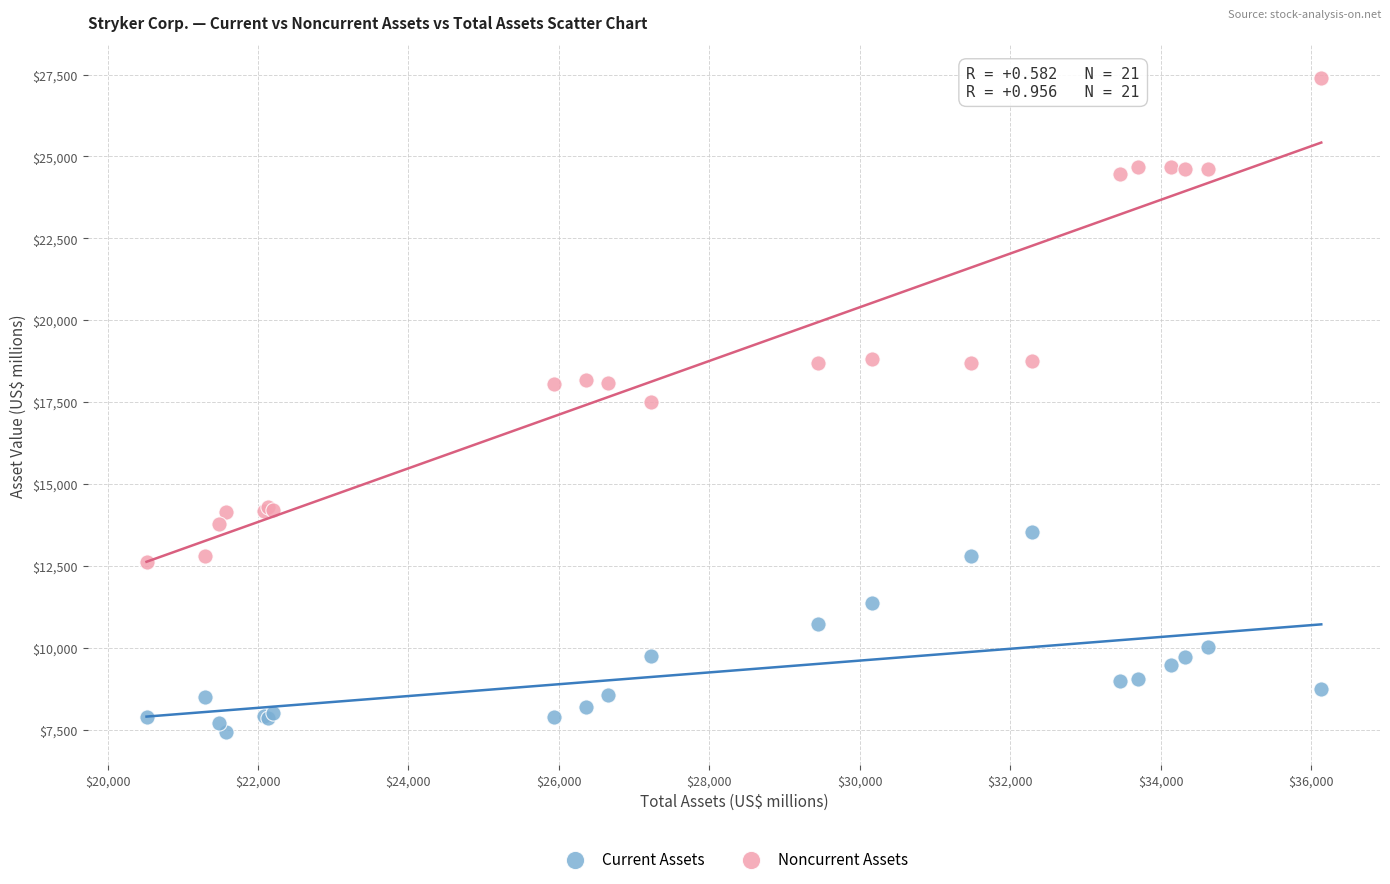

Which series contains the highest Y value?

Noncurrent Assets